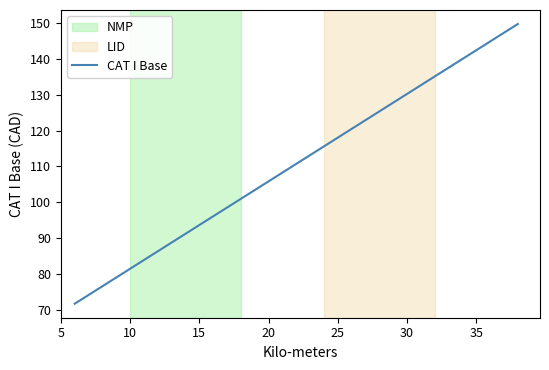

What is the greatest value displayed?

149.8